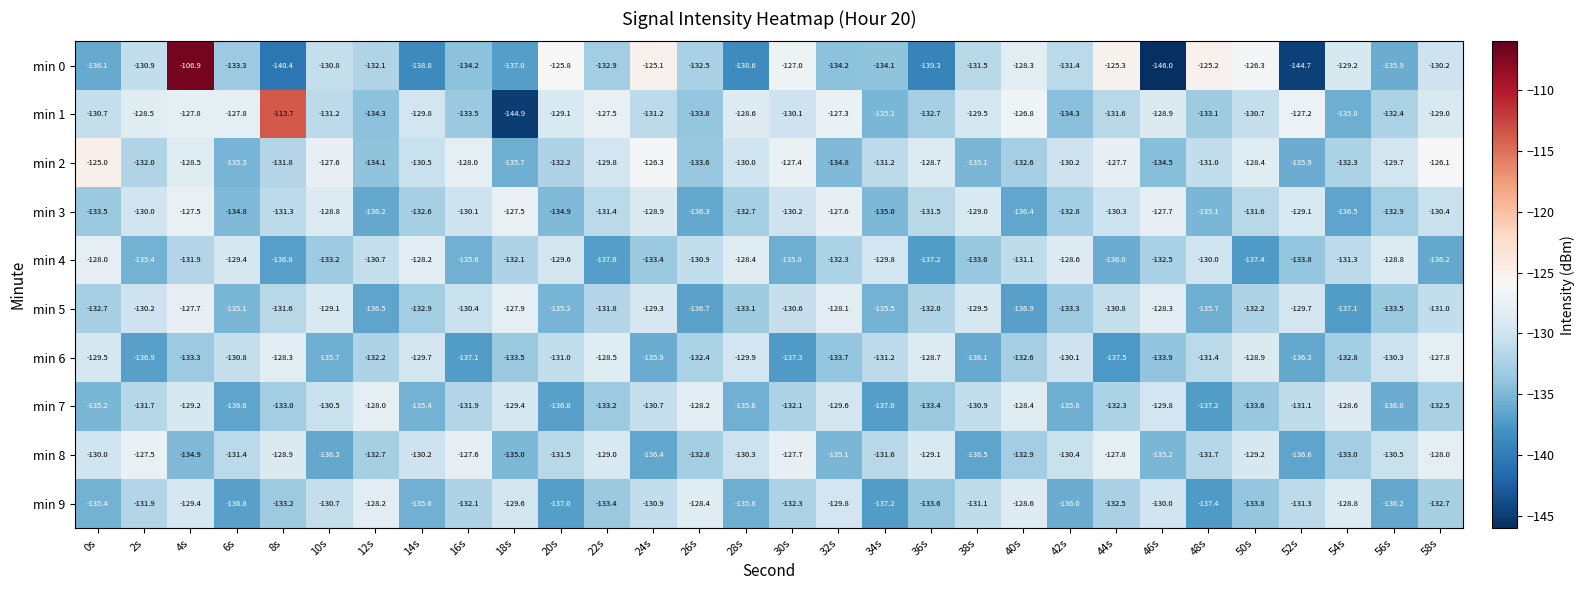

At 48s, list the series in order from smallest to largest.

min 9, min 7, min 5, min 3, min 1, min 8, min 6, min 2, min 4, min 0